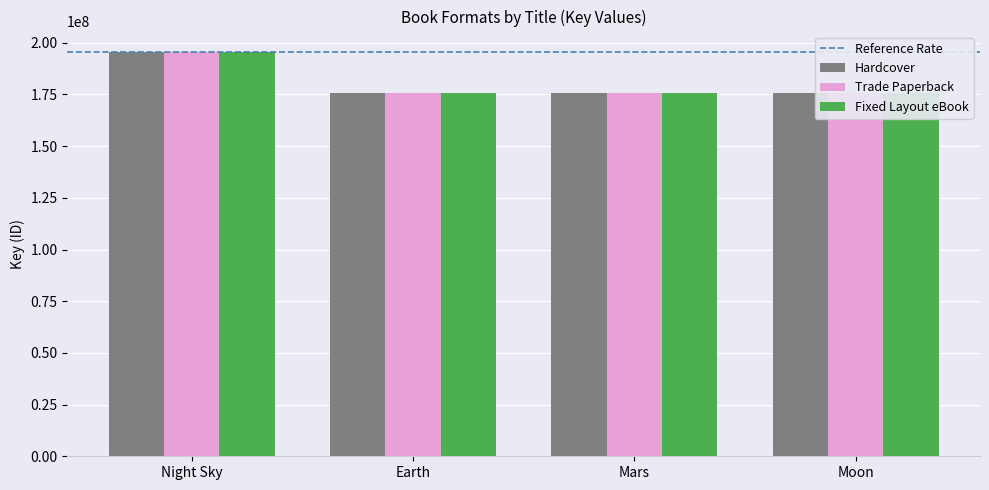

What is the difference between the Trade Paperback values at Earth and Mars?

1856